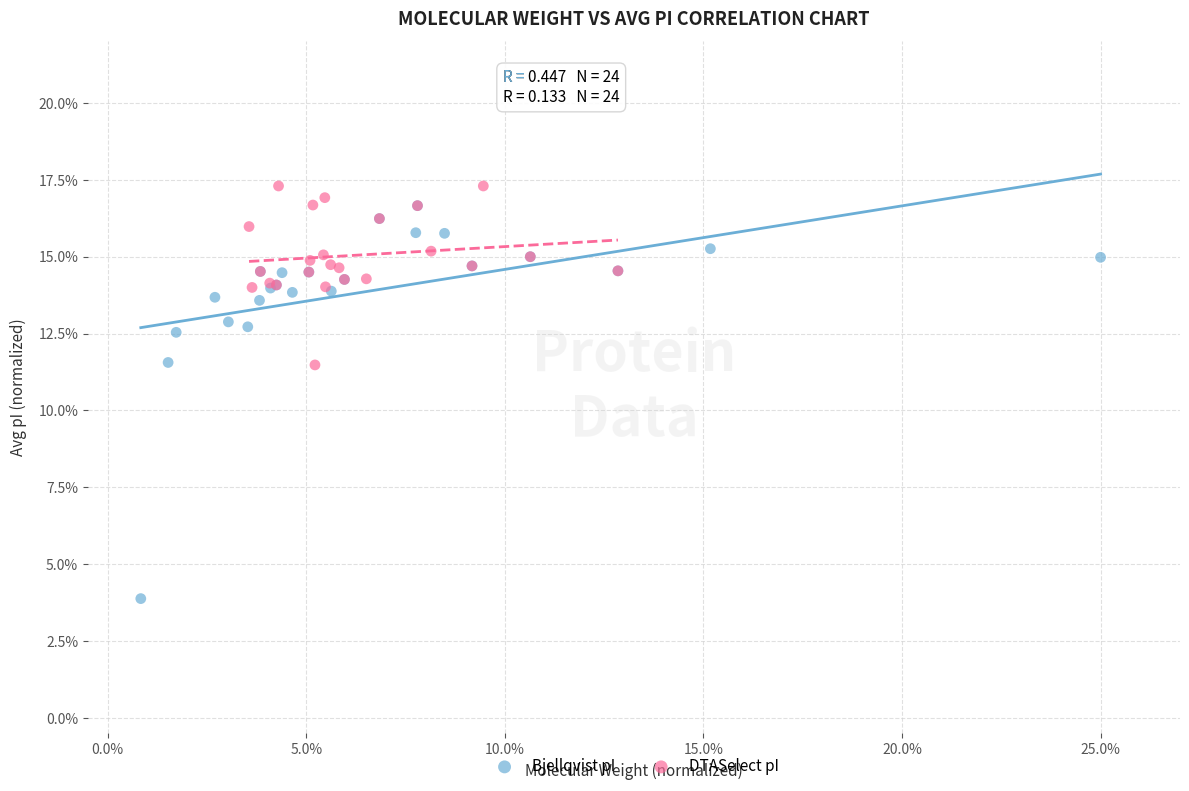

What are all the series names shown in the legend?

Bjellqvist pI, DTASelect pI